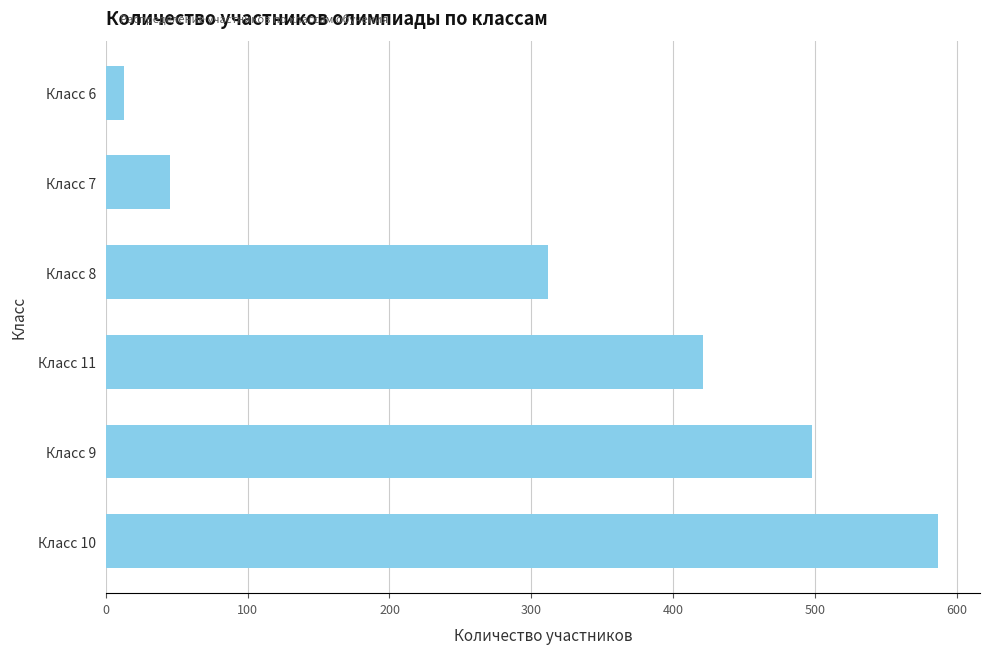

What is the sum of all values?

1876